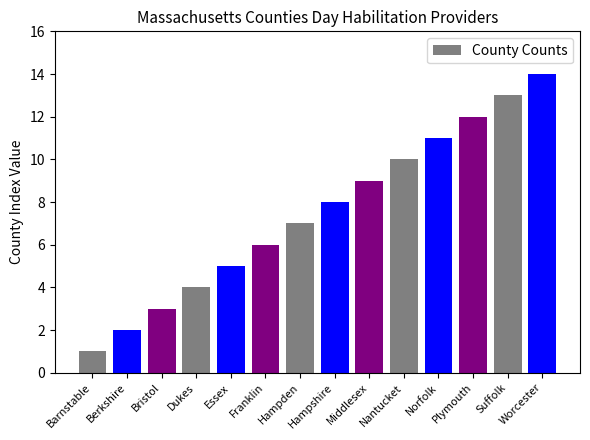

Is it true that the value at Hampden is 10?

False